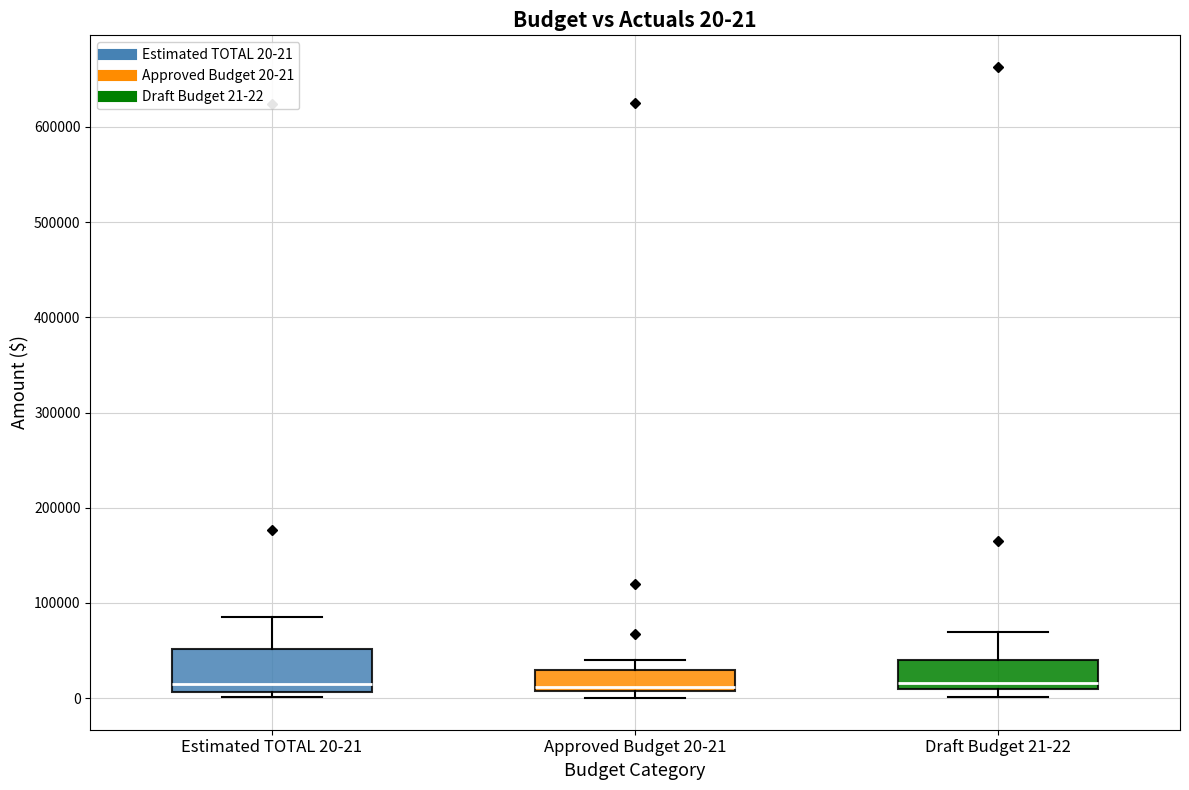

Which box is the tallest, from its lower edge to its upper edge?

Estimated TOTAL 20-21